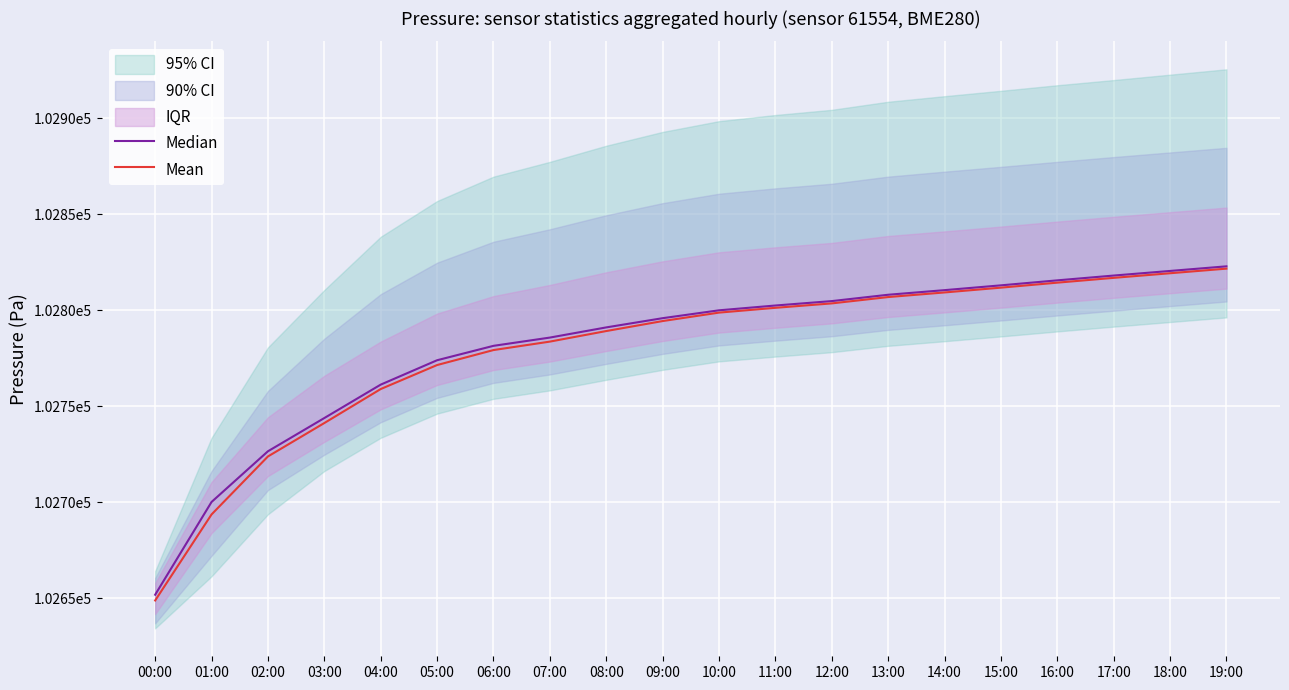

How many values in the Median series exceed 102799?

10